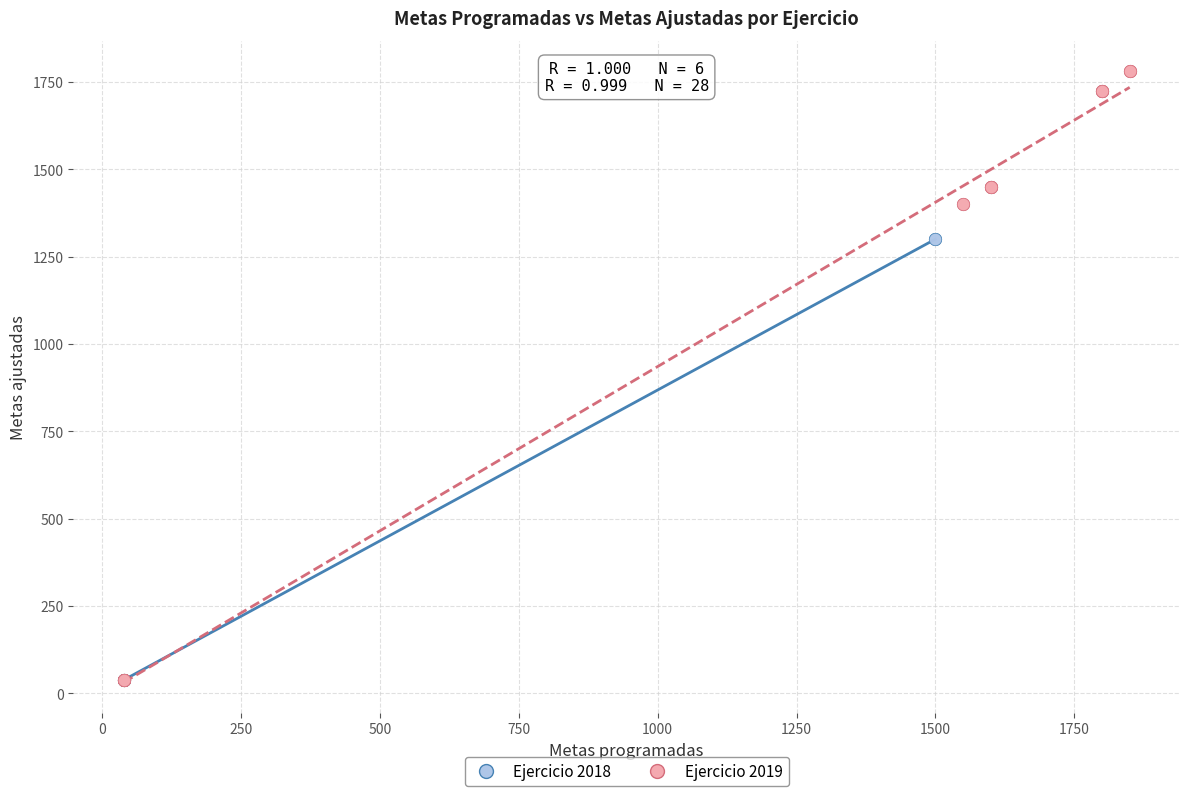

Which series contains the highest Y value?

Ejercicio 2019